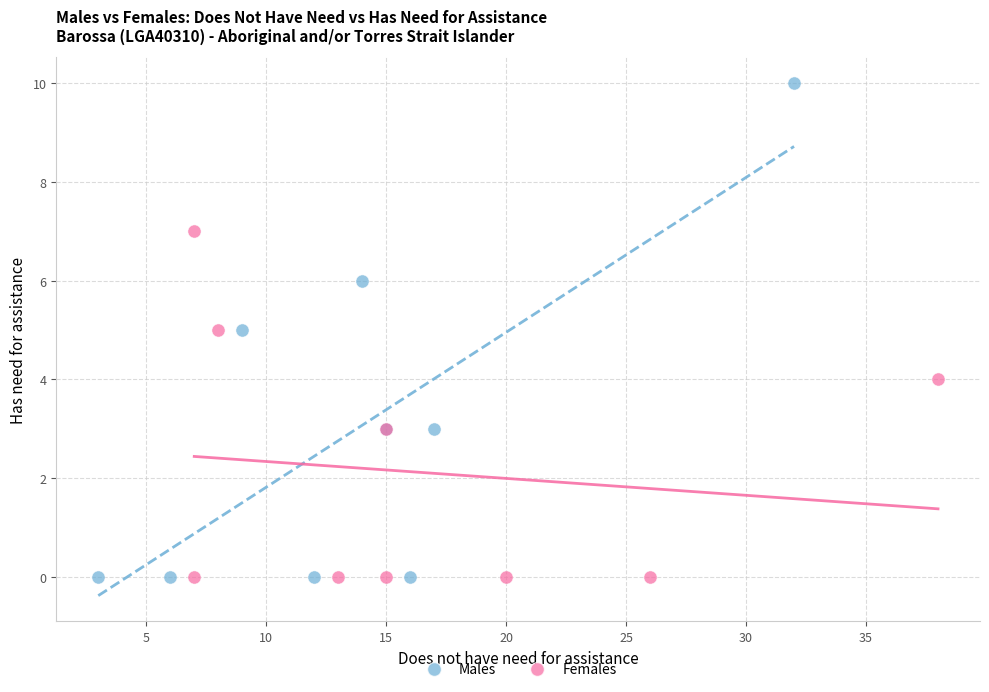

Which series has the widest spread of Y values?

Males